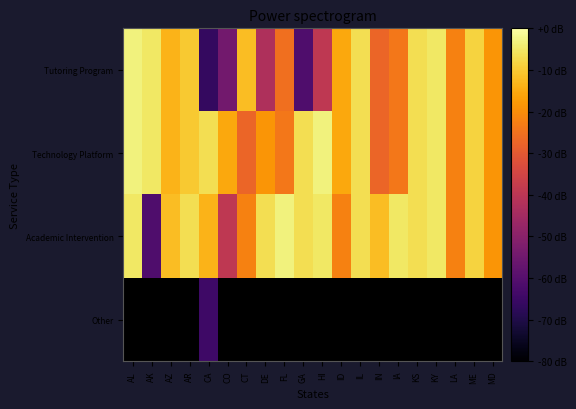

True or false: Tutoring Program has a value of -1.6 at AL.

False